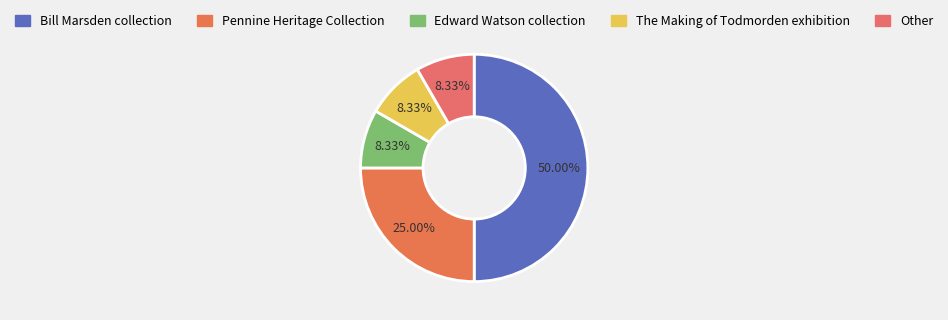

How many slices are in this pie chart?

5